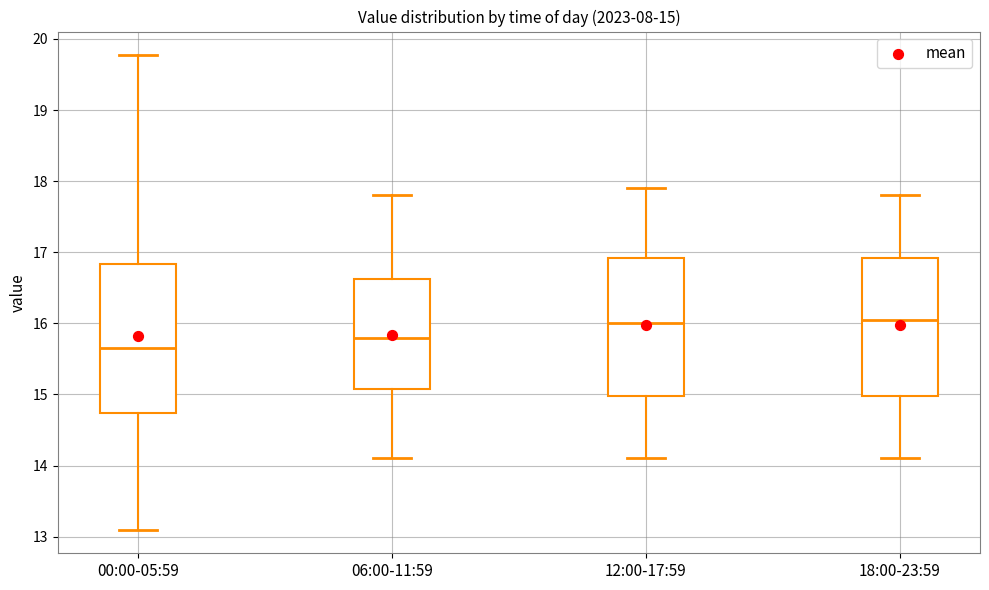

Comparing the boxes themselves (not the whiskers), which one is the tallest?

00:00-05:59